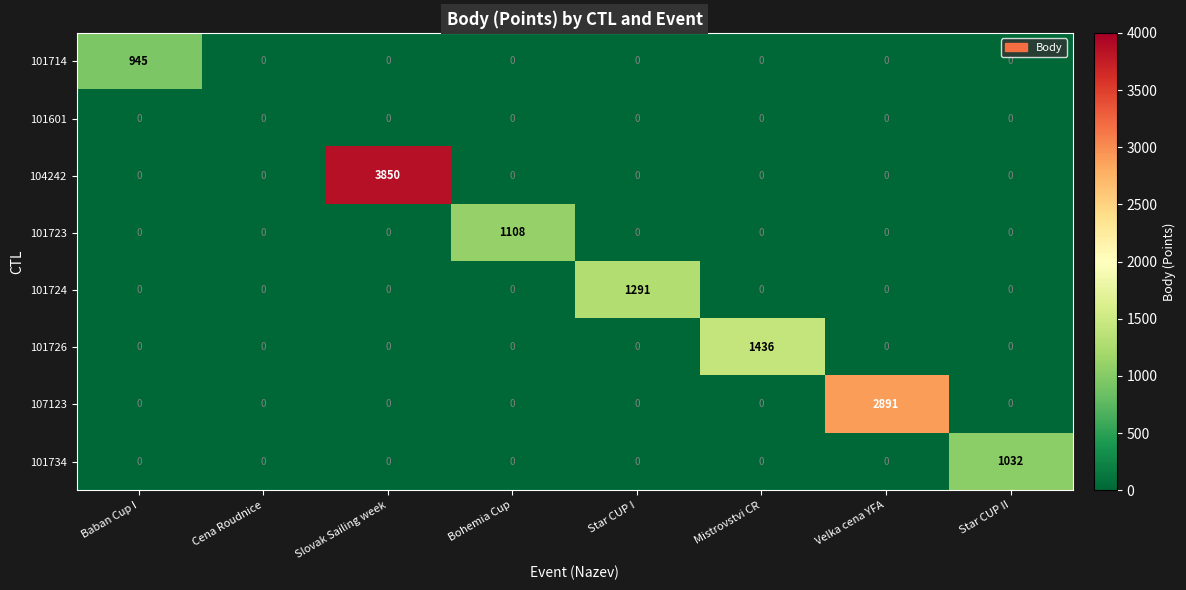

Is it true that 101726 equals 976 at Star CUP I?

False